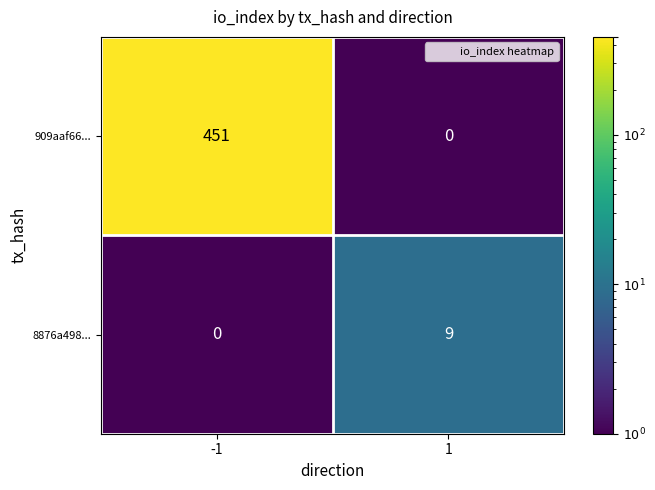

What is the total value across all series at 1?

9